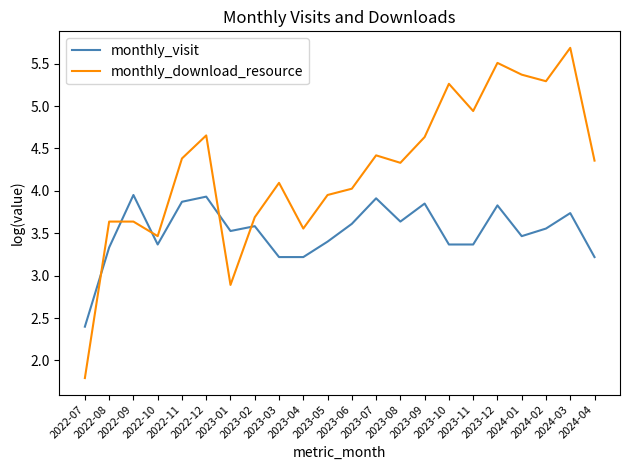

What position from the right is 2024-02?

3